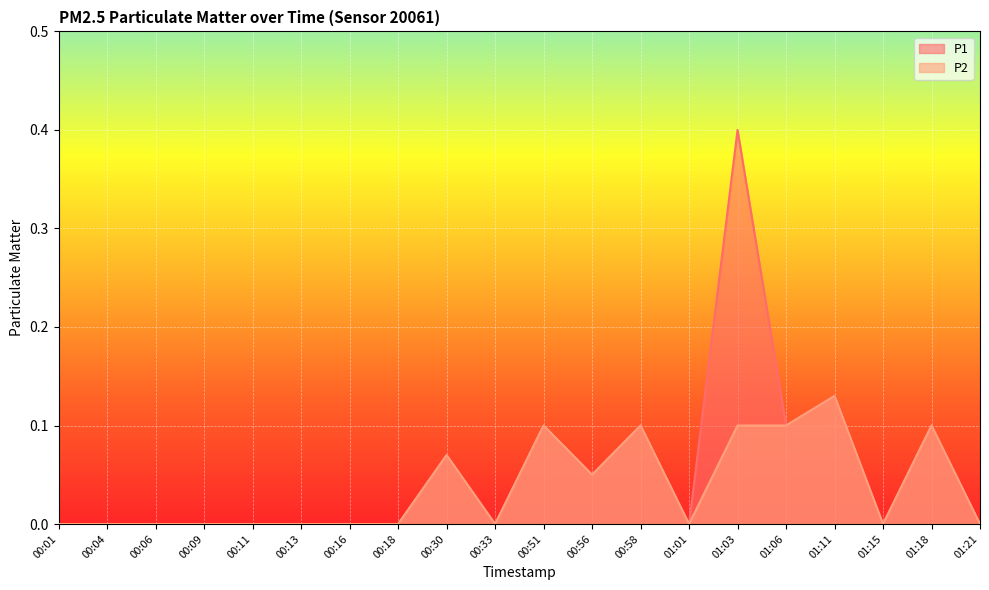

How many lines are shown in the chart?

2